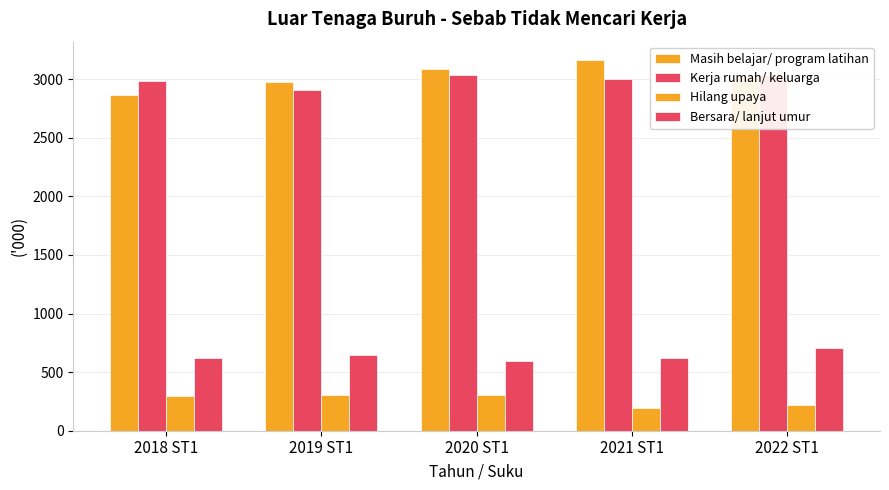

How many data points in Bersara/ lanjut umur are above 624?

3